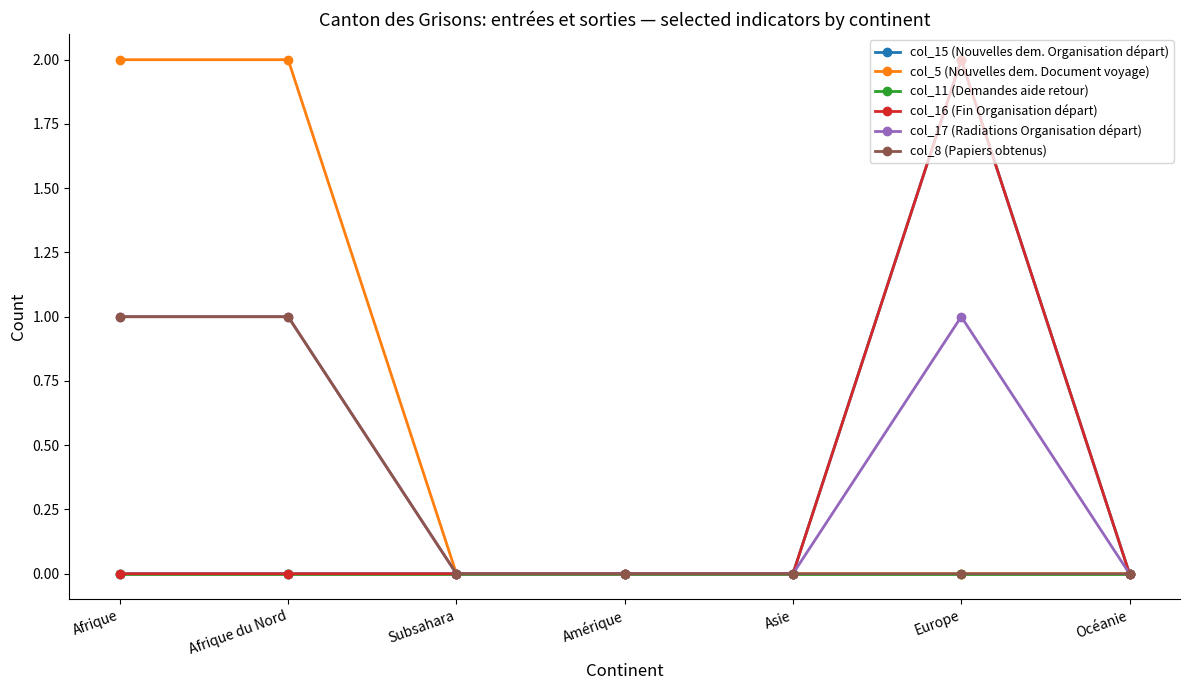

Is this an area chart (filled region under the line)?

No